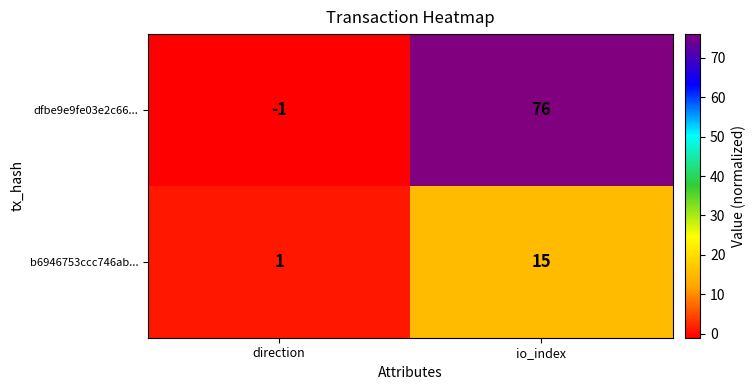

Between direction and io_index, which series saw the biggest shift?

dfbe9e9fe03e2c66...